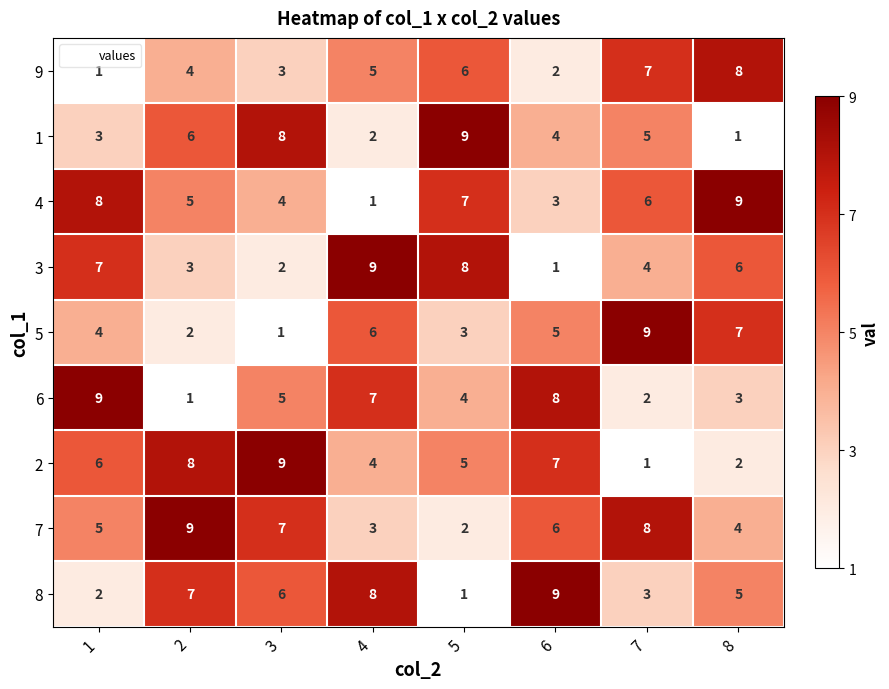

Which series has the largest total across all categories?

7